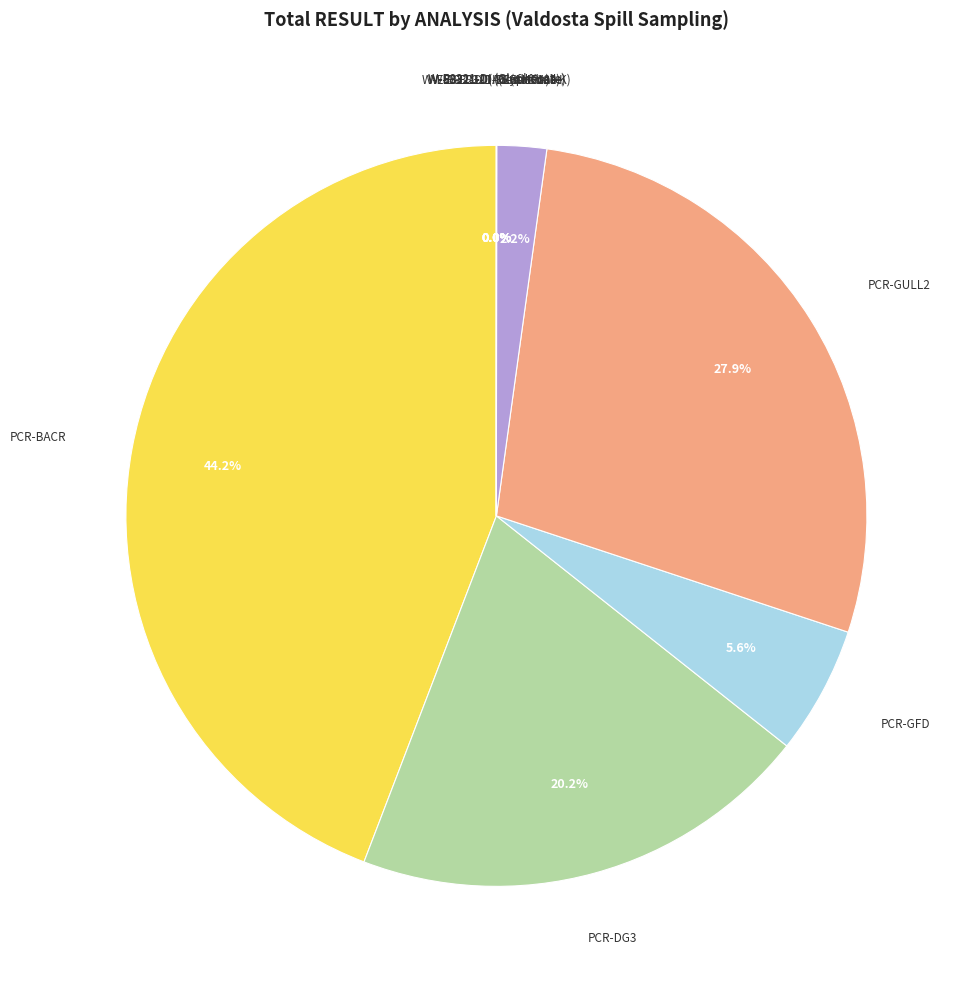

Rank the categories by value from lowest to highest.

W-E8321-DI (Acesulfame K), W-E8321-DI (Glufosinate), W-E8321-DI (Glyphosate), W-E8321-DI (AMPA), W-E8321-DI (Endothall), PCR-HF183, PCR-GFD, PCR-DG3, PCR-GULL2, PCR-BACR